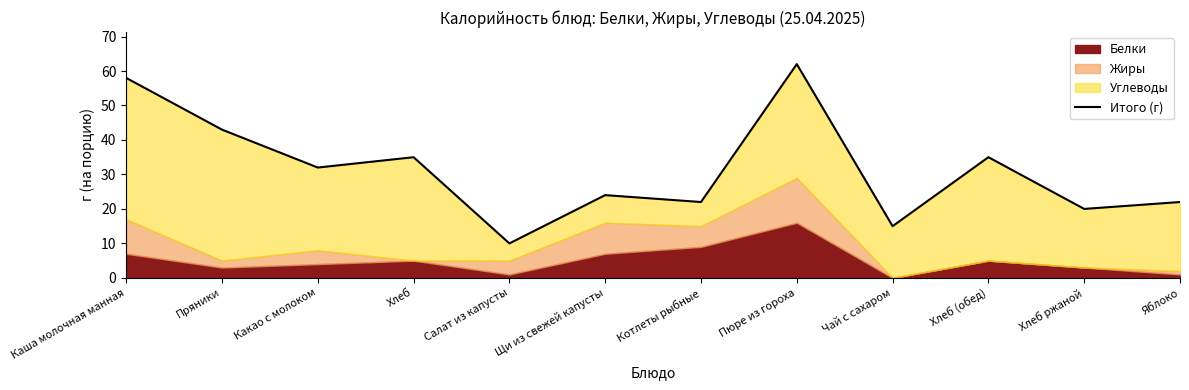

How many values exceed 32?

5